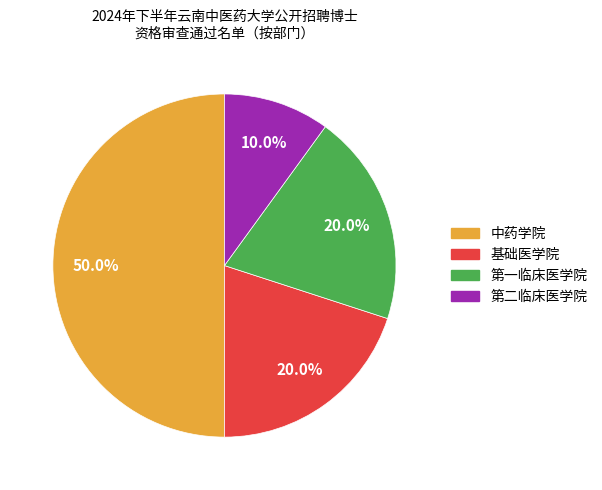

Approximately how many times larger is the value at 第二临床医学院 compared to 基础医学院?

0.5